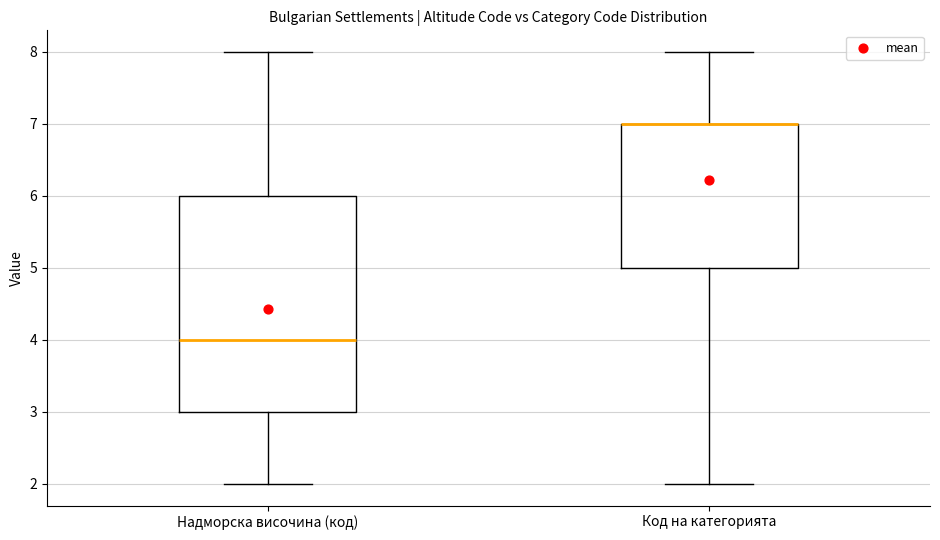

Reading left to right, read every box against the y-axis: the position of its median line, the range the box covers, and the ends of its whiskers. The values are not printed on the chart, so give them approximately, as read against the axis.

Надморска височина (код): median 4, box 3 to 6, whiskers 2 to 8
Код на категорията: median 7 (drawn on the box's upper edge), box 5 to 7, whiskers 2 to 8